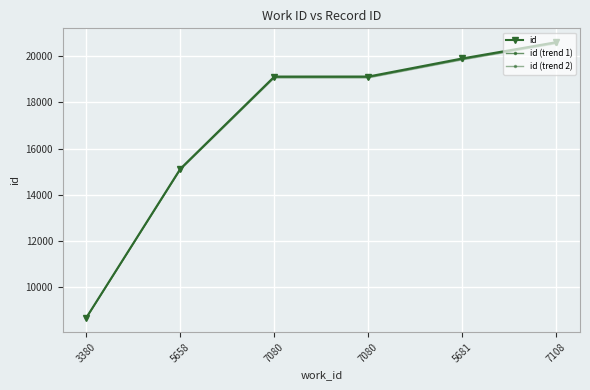

Count the number of categories in the chart.

6